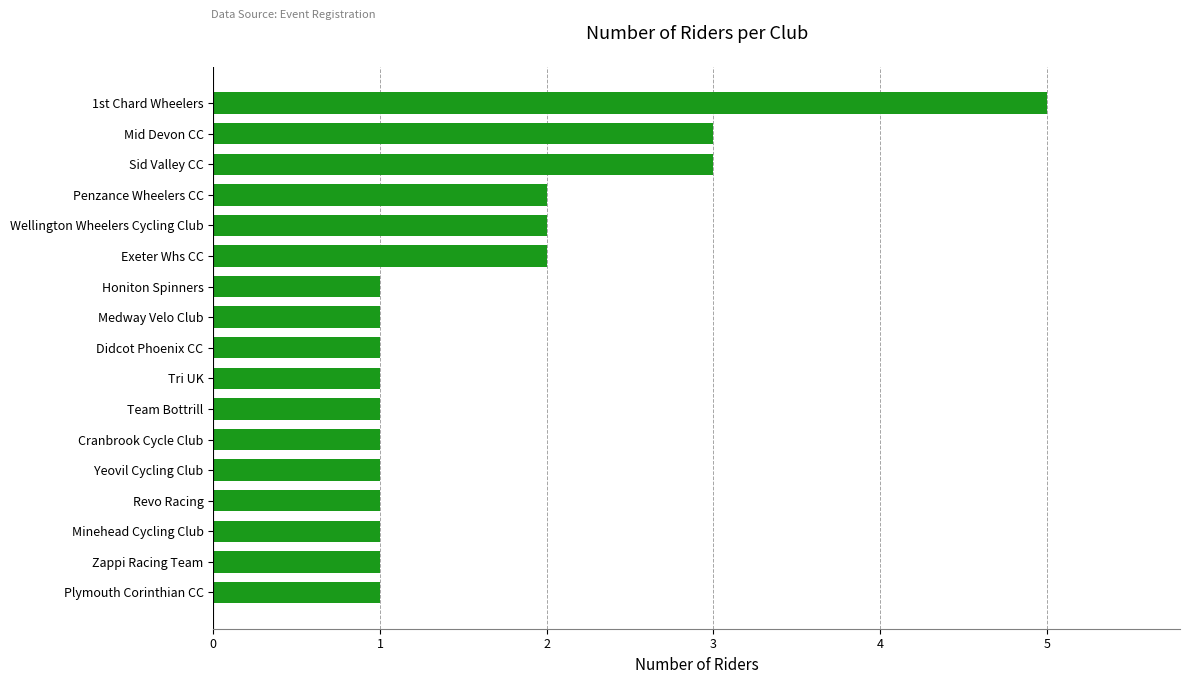

Reading bottom to top, what are all the values shown in this chart?

1	1	1	1	1	1	1	1	1	1	1	2	2	2	3	3	5